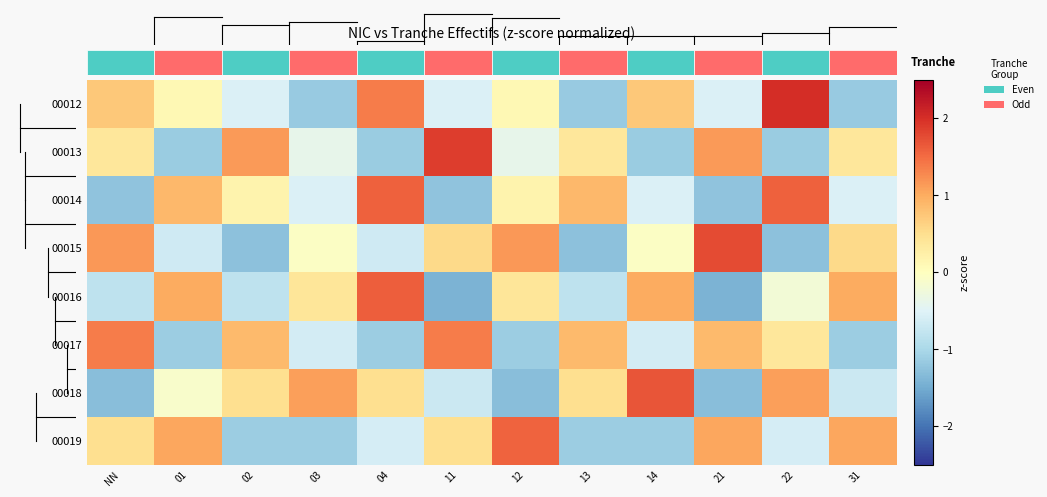

What is the spread (max minus min) of values at NN?

2.7